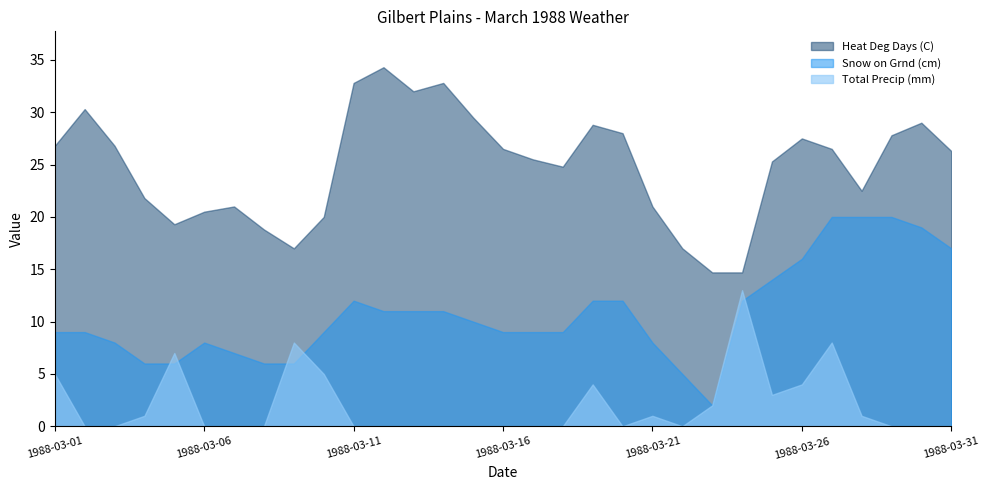

Reading left to right, extract all data points from this chart.

Heat Deg Days (C): 26.8	30.3	26.8	21.8	19.3	20.5	21.0	18.8	17.0	20.0	32.8	34.3	32.0	32.8	29.5	26.5	25.5	24.8	28.8	28.0	21.0	17.0	14.7	14.7	25.3	27.5	26.5	22.5	27.8	29.0	26.3
Snow on Grnd (cm): 9.0	9.0	8.0	6.0	6.0	8.0	7.0	6.0	6.0	9.0	12.0	11.0	11.0	11.0	10.0	9.0	9.0	9.0	12.0	12.0	8.0	5.0	2.0	12.0	14.0	16.0	20.0	20.0	20.0	19.0	17.0
Total Precip (mm): 5.0	0.0	0.0	1.0	7.0	0.0	0.0	0.0	8.0	5.0	0.0	0.0	0.0	0.0	0.0	0.0	0.0	0.0	4.0	0.0	1.0	0.0	2.0	13.0	3.0	4.0	8.0	1.0	0.0	0.0	0.0